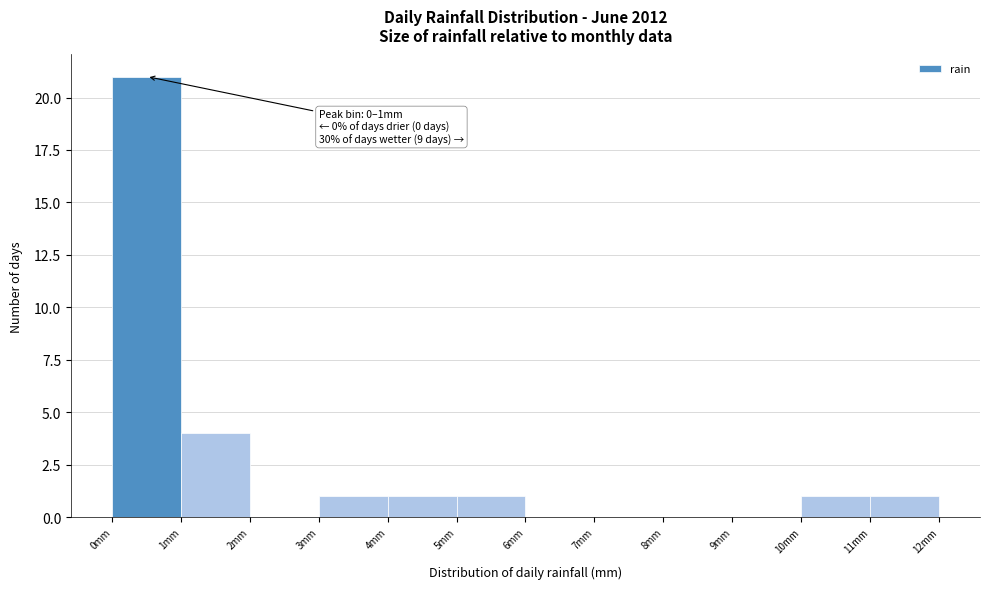

Which range on the x-axis has the tallest bar?

0 to 1